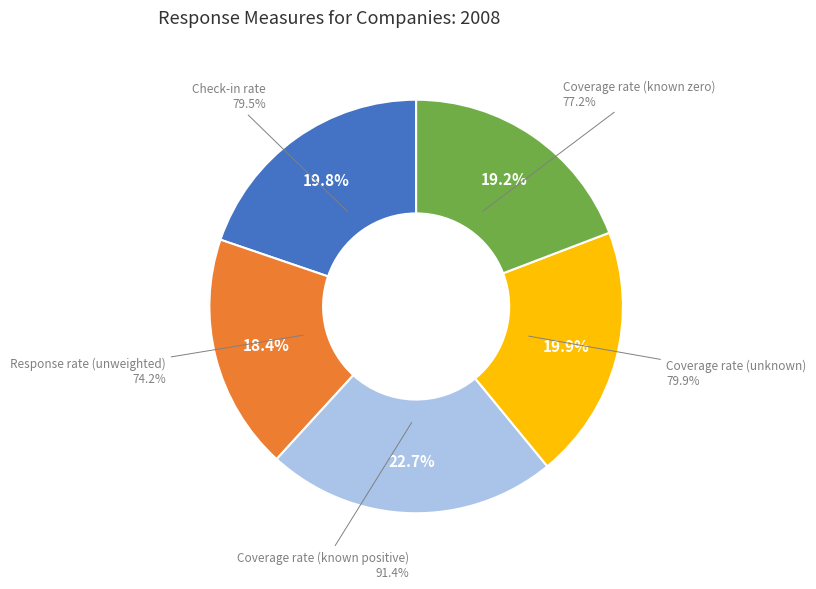

Rank the categories by value from lowest to highest.

Response rate (unweighted), Coverage rate (known zero), Check-in rate, Coverage rate (unknown), Coverage rate (known positive)